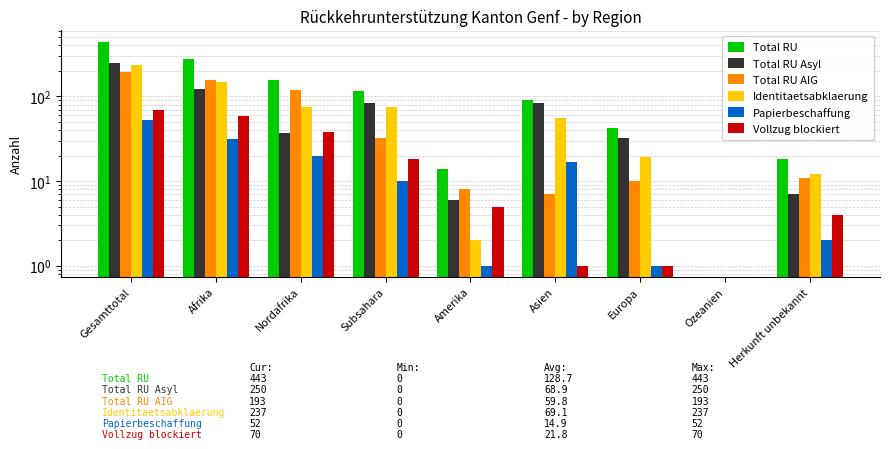

Where does the Vollzug blockiert series first go above 5?

Gesamttotal